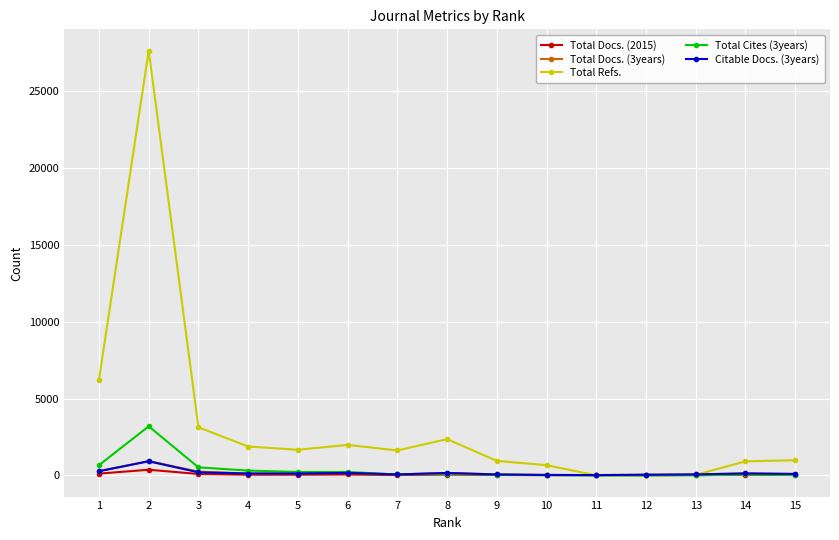

What is the difference between the Total Refs. values at 2 and 8?

25284